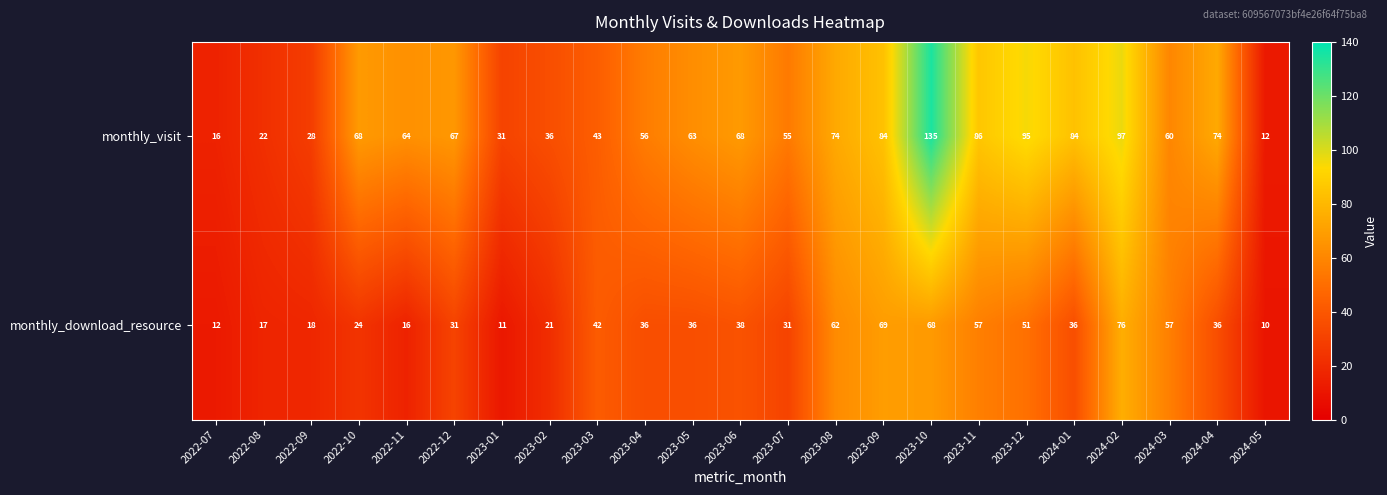

Where is monthly_download_resource nearest to the value 43?

2023-03